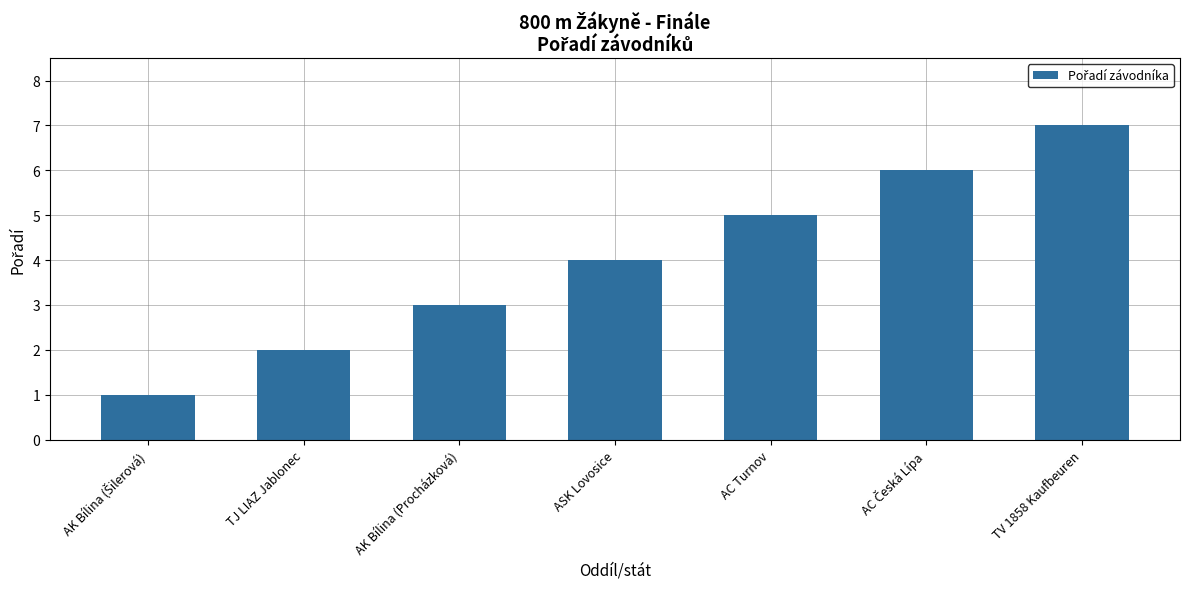

Is it true that the value at TV 1858 Kaufbeuren is 7?

True